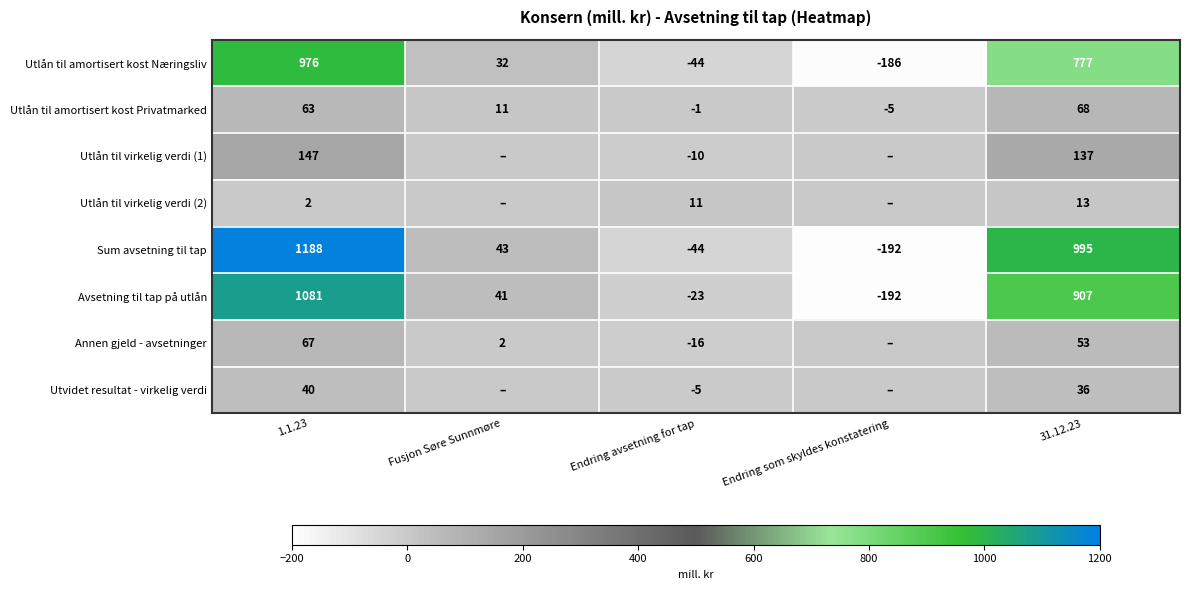

Is it true that Utlån til amortisert kost Næringsliv equals 32 at Fusjon Søre Sunnmøre?

True